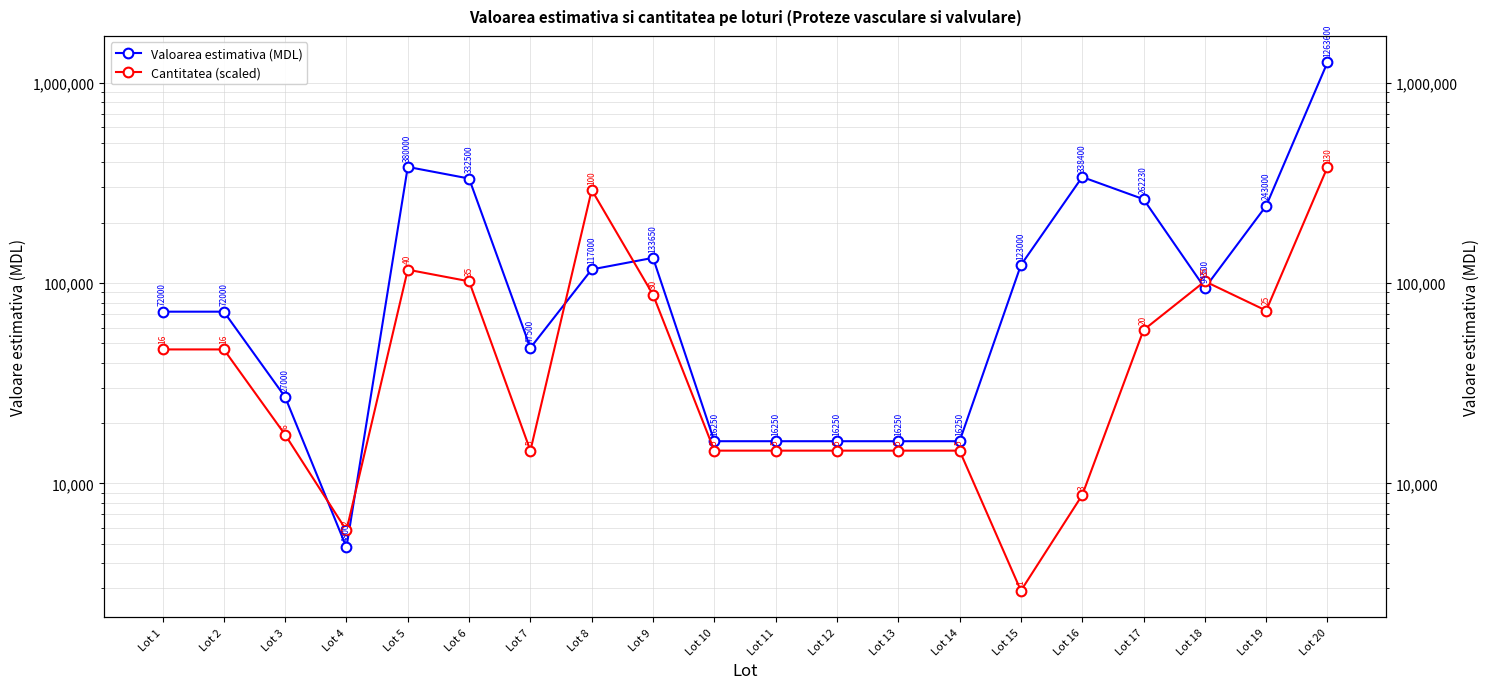

Rank the series by their average value, from lowest to highest.

Cantitatea (scaled), Valoarea estimativa (MDL)